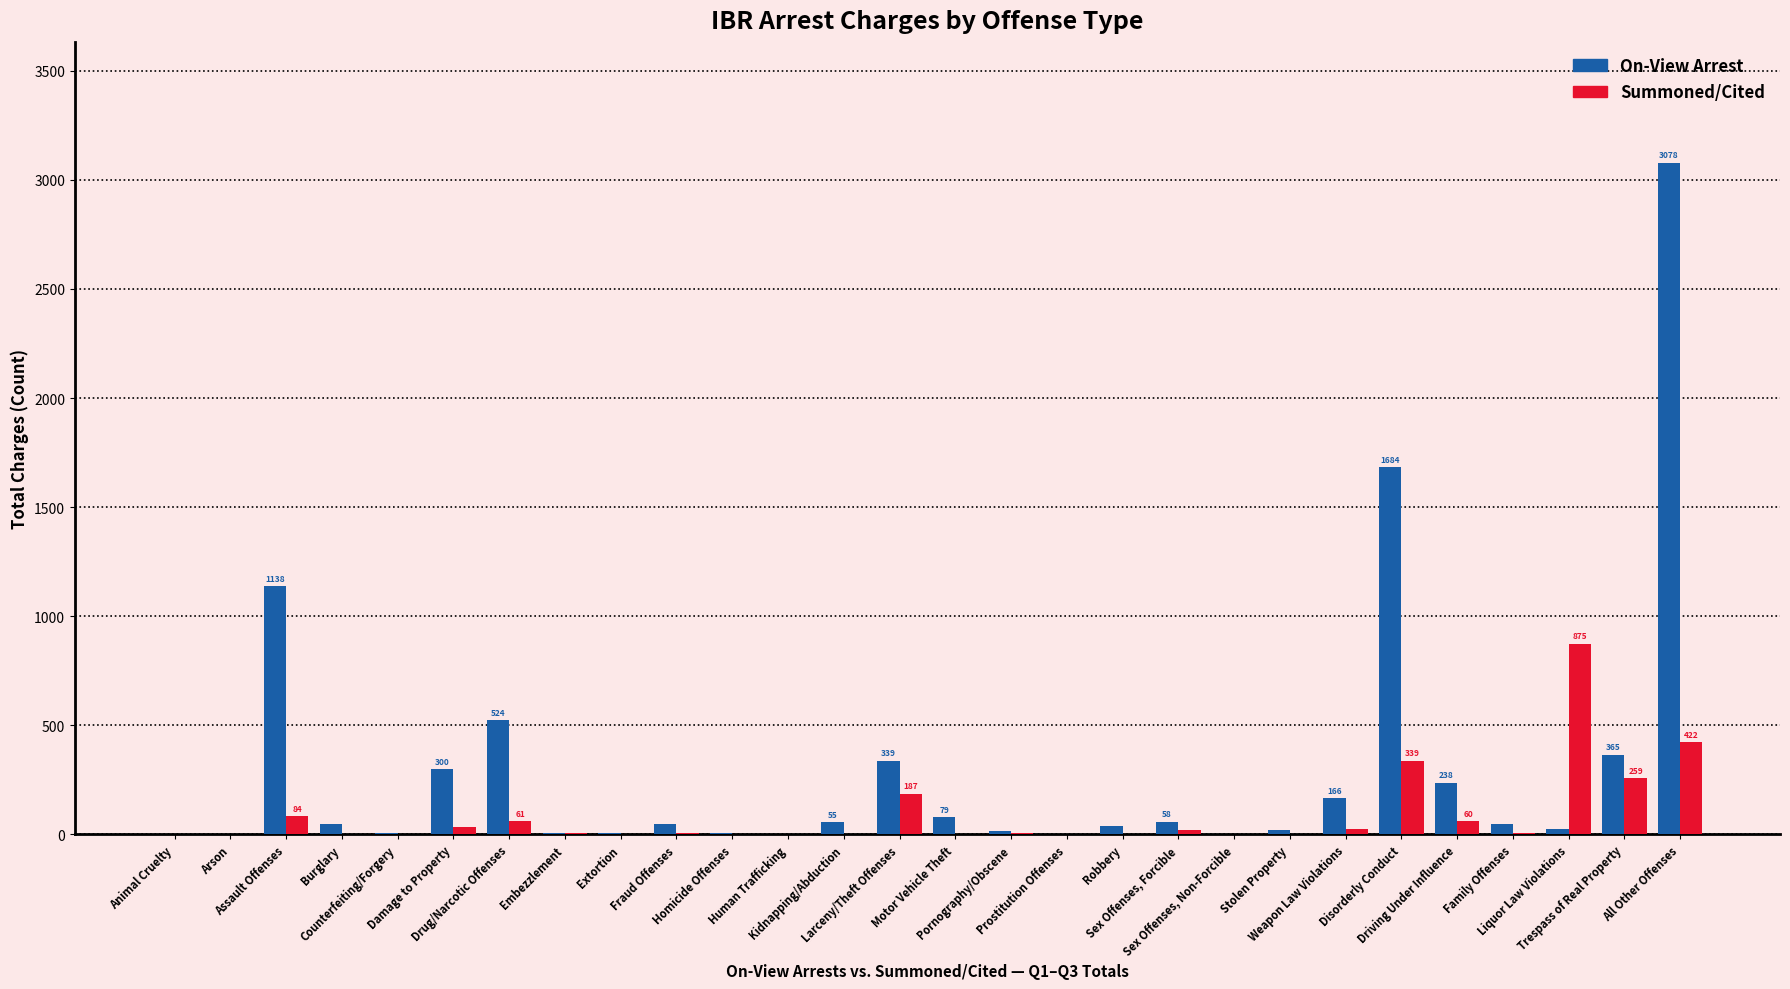

What is the sum of all Summoned/Cited values?

2405